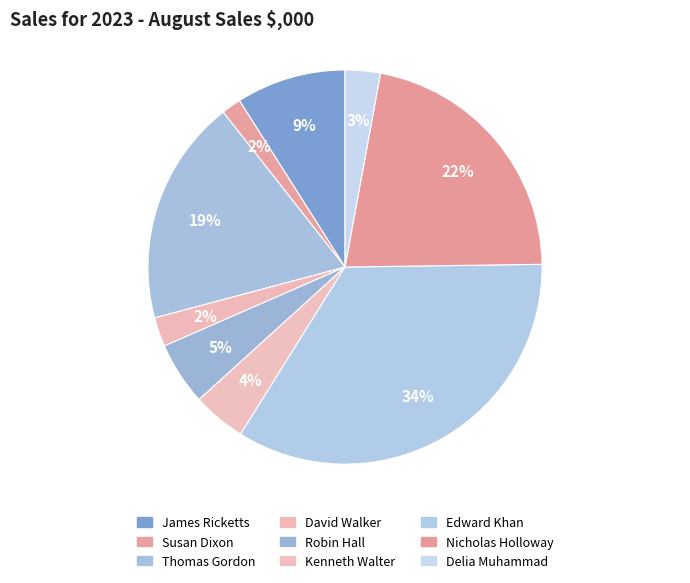

Does Robin Hall account for over 50% of the chart?

No